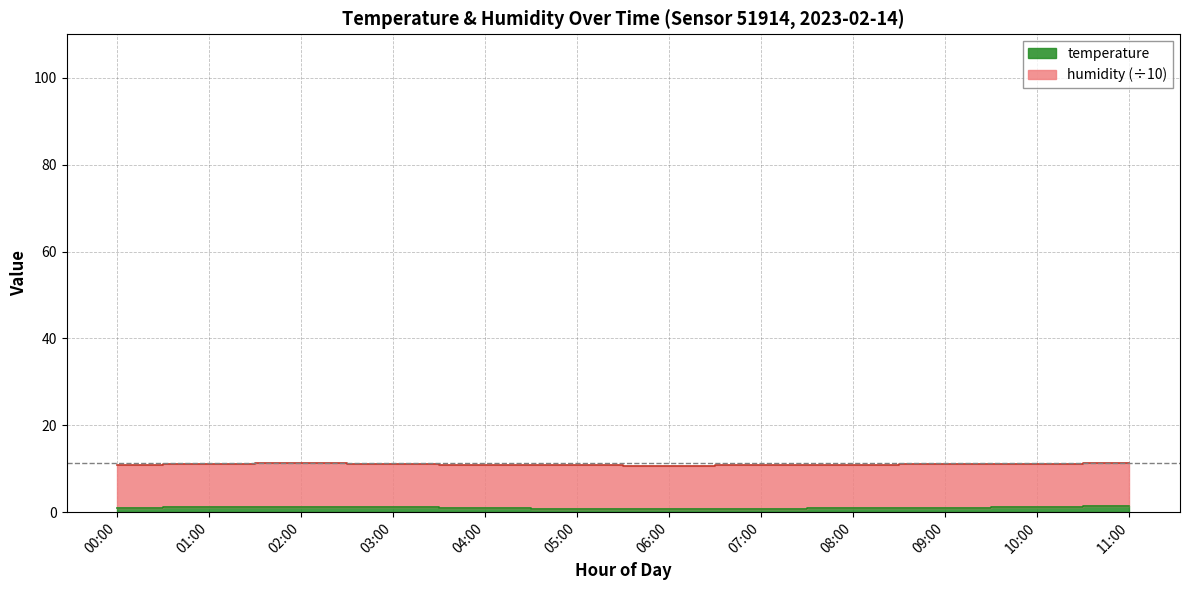

What is the change in value from 06:00 to 08:00?

+0.2